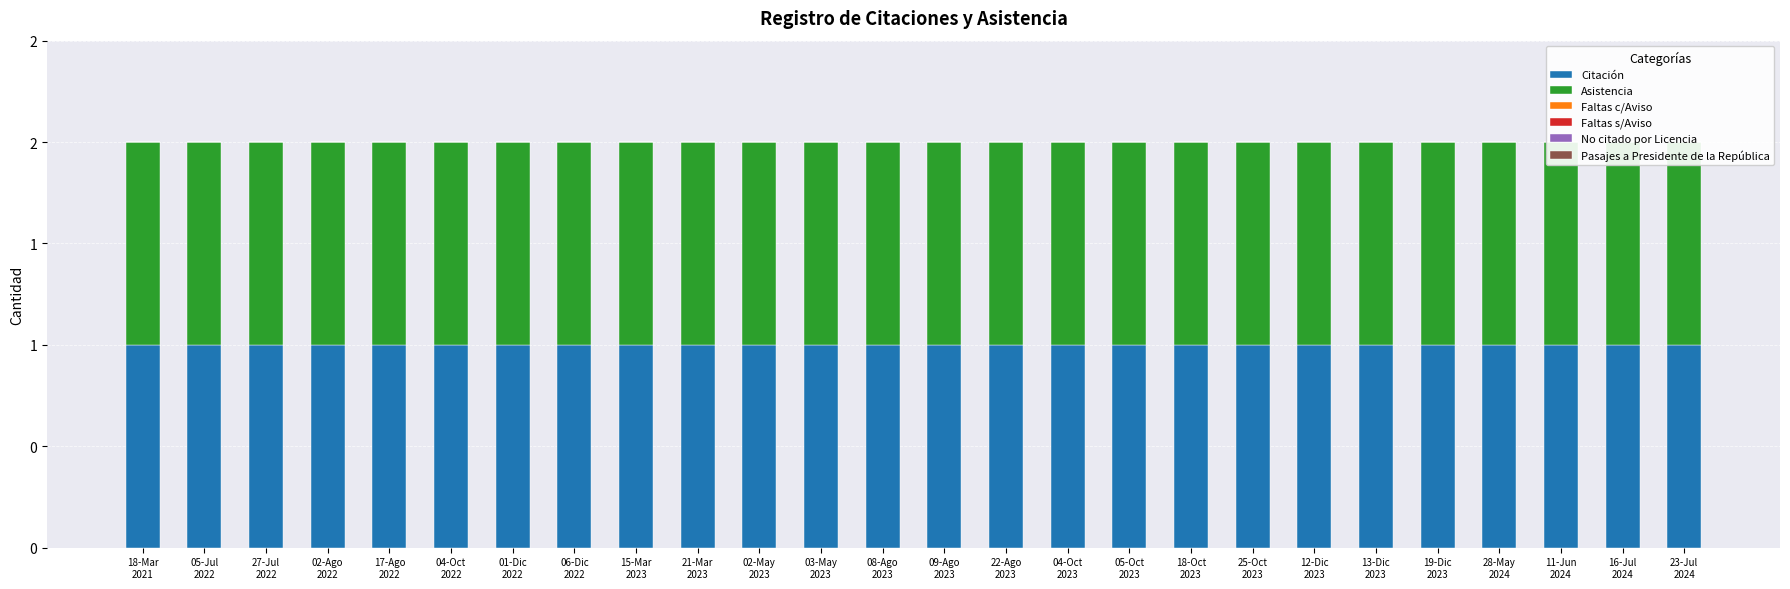

Between 18-Oct
2023 and 13-Dic
2023, which series saw the biggest shift?

Citación